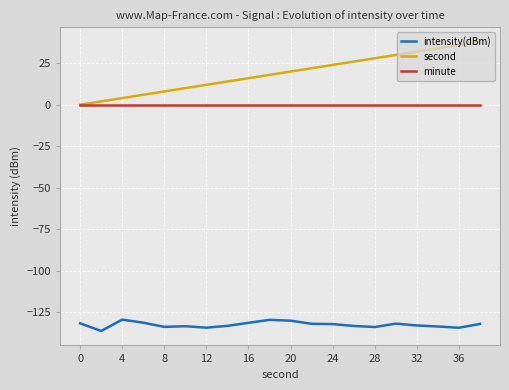

What is the highest value of the second series?

38.0